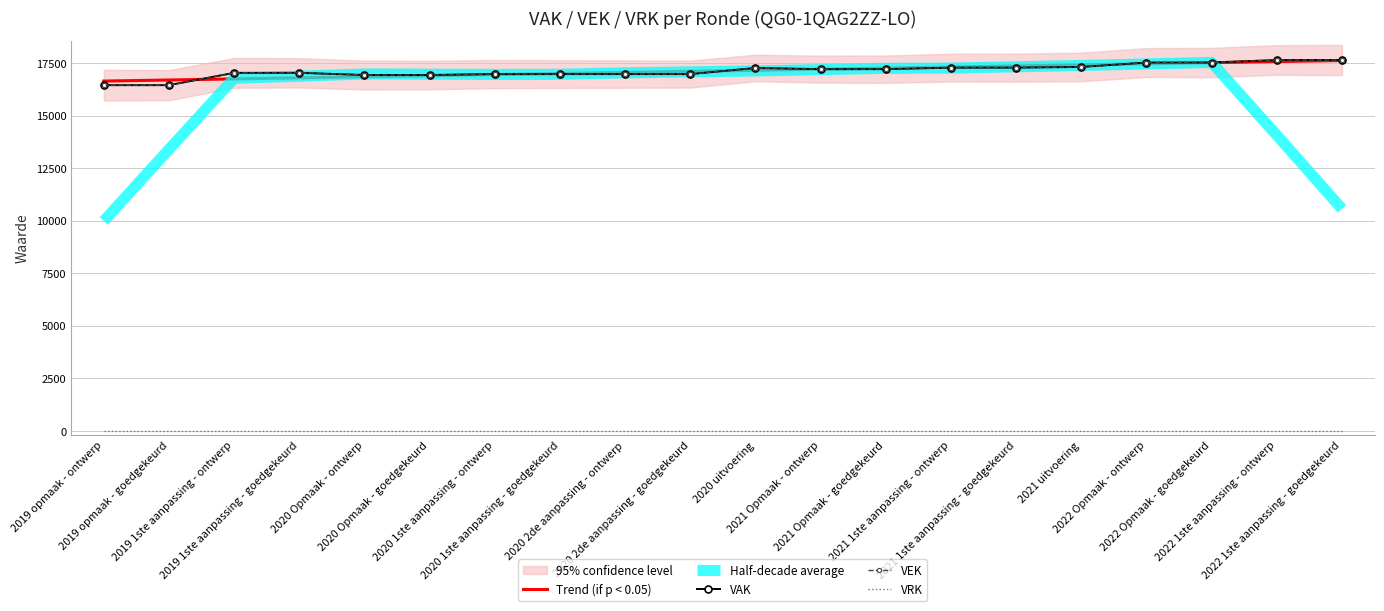

What is the difference between the second highest and second lowest values in the Trend (if p < 0.05) series?

875.3